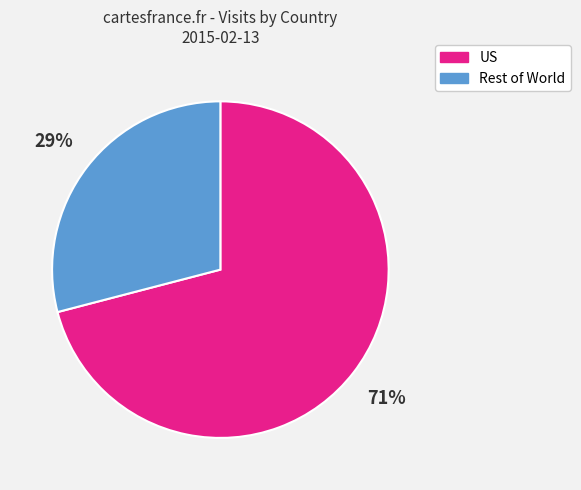

What percentage is the US slice, to the nearest percent?

71%